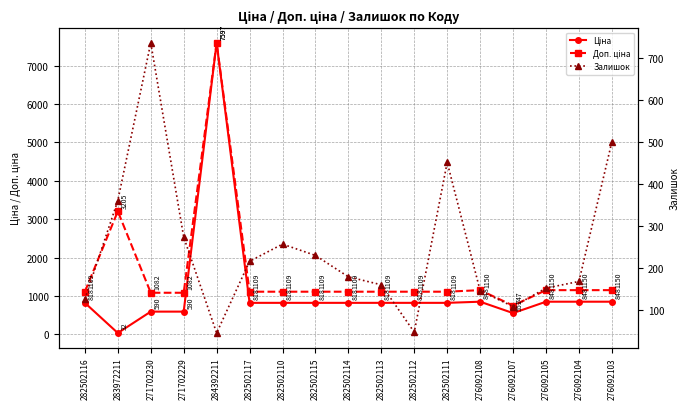

Is this an area chart (filled region under the line)?

No